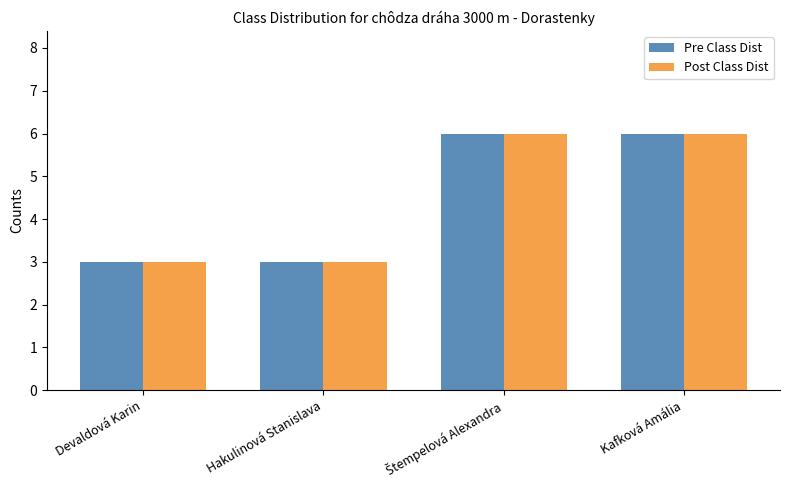

Reading left to right, transcribe all the data shown in this chart.

Pre Class Dist: 3	3	6	6
Post Class Dist: 3	3	6	6